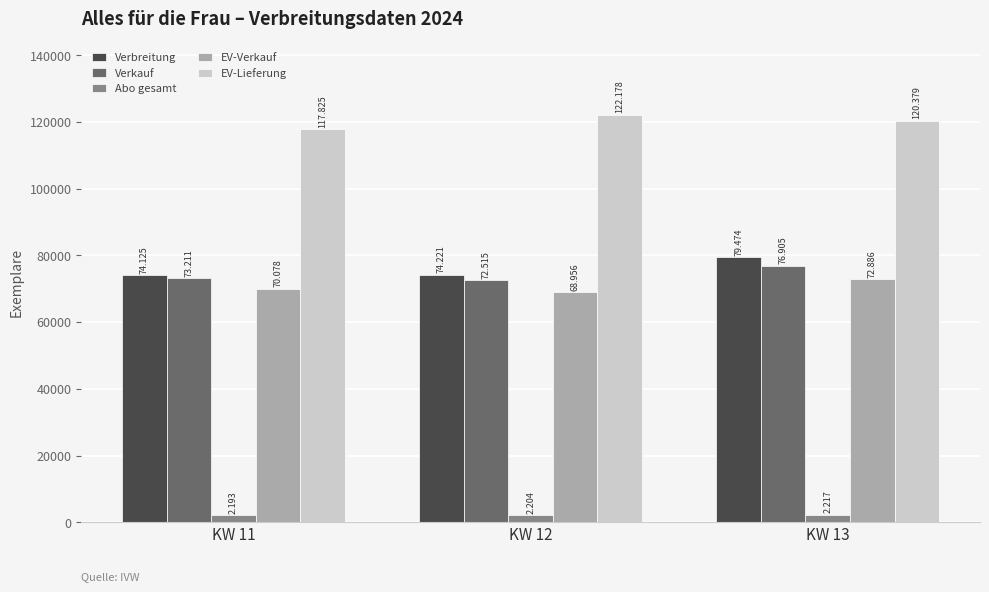

How many bars are there in each group?

5